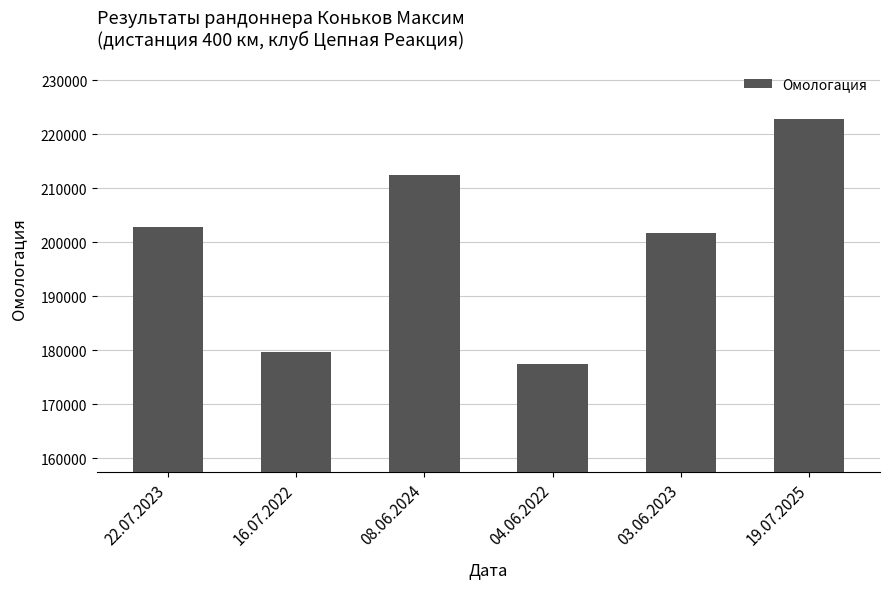

The value at 08.06.2024 is 212439. True or false?

True